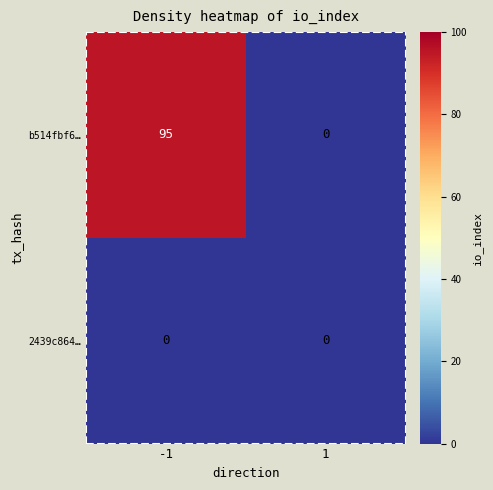

At which category is the sum across all series the highest?

-1